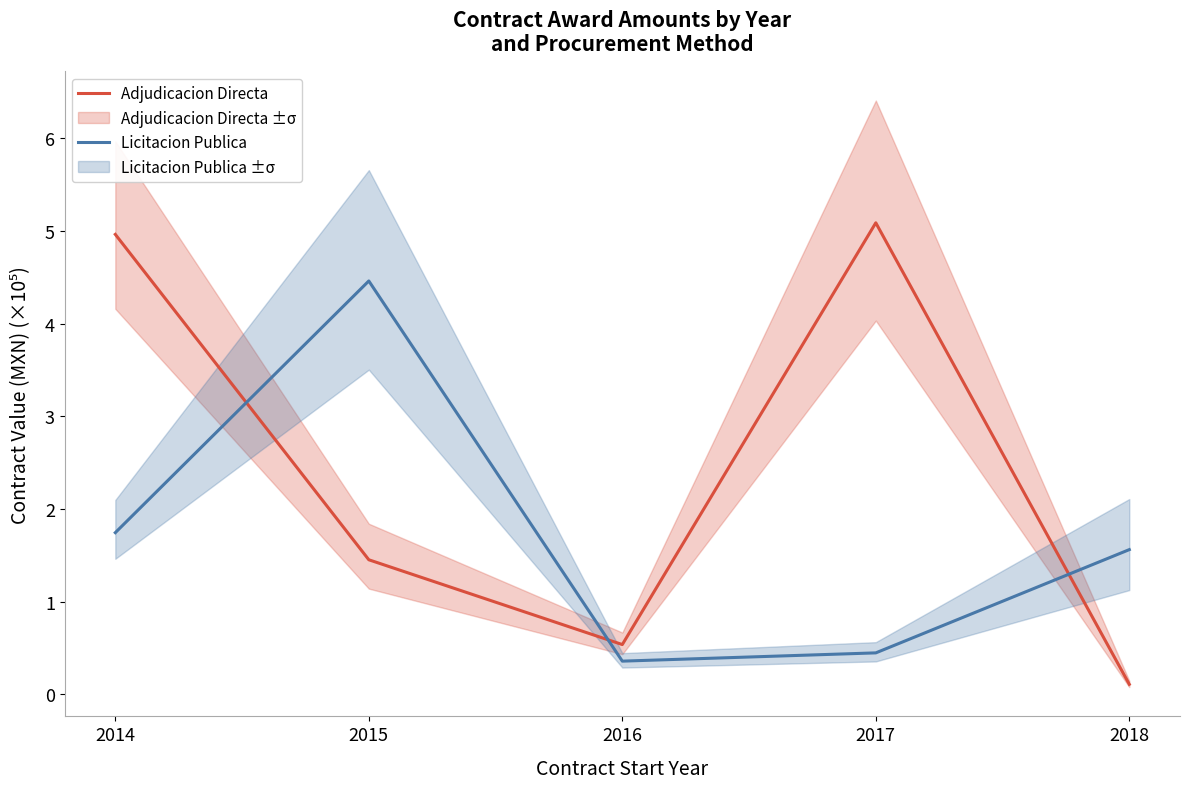

The Adjudicacion Directa series shows 1.5 at 2015. True or false?

True